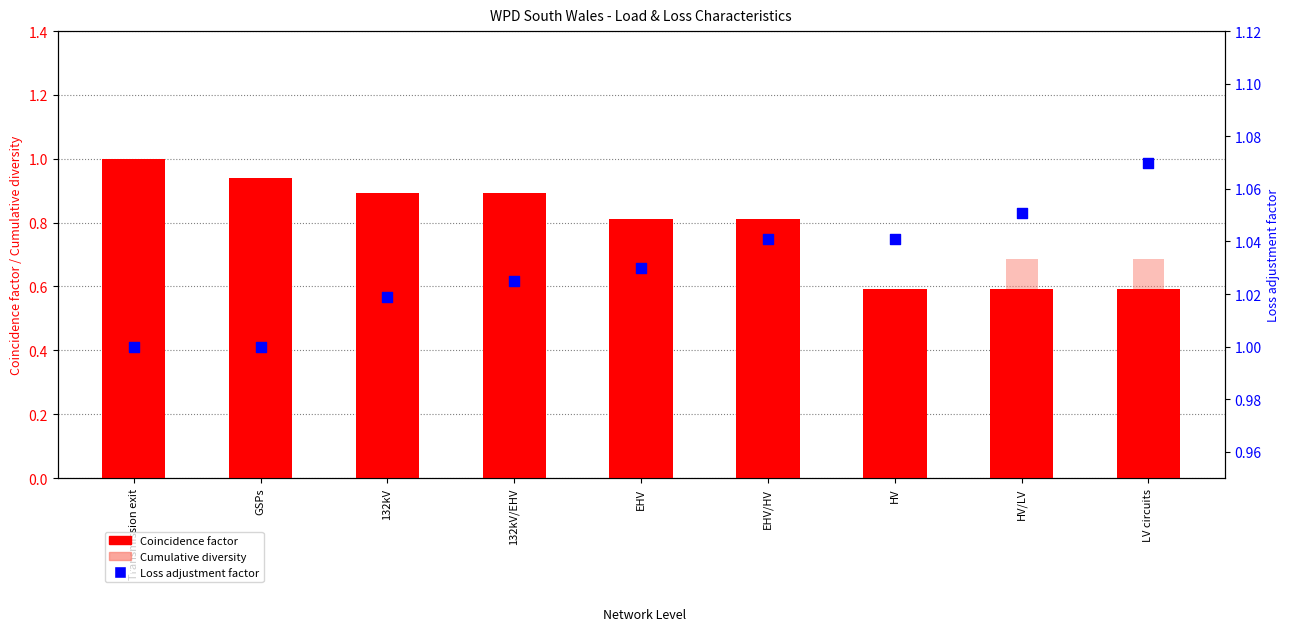

Which series has the largest total across all categories?

Loss adjustment factor